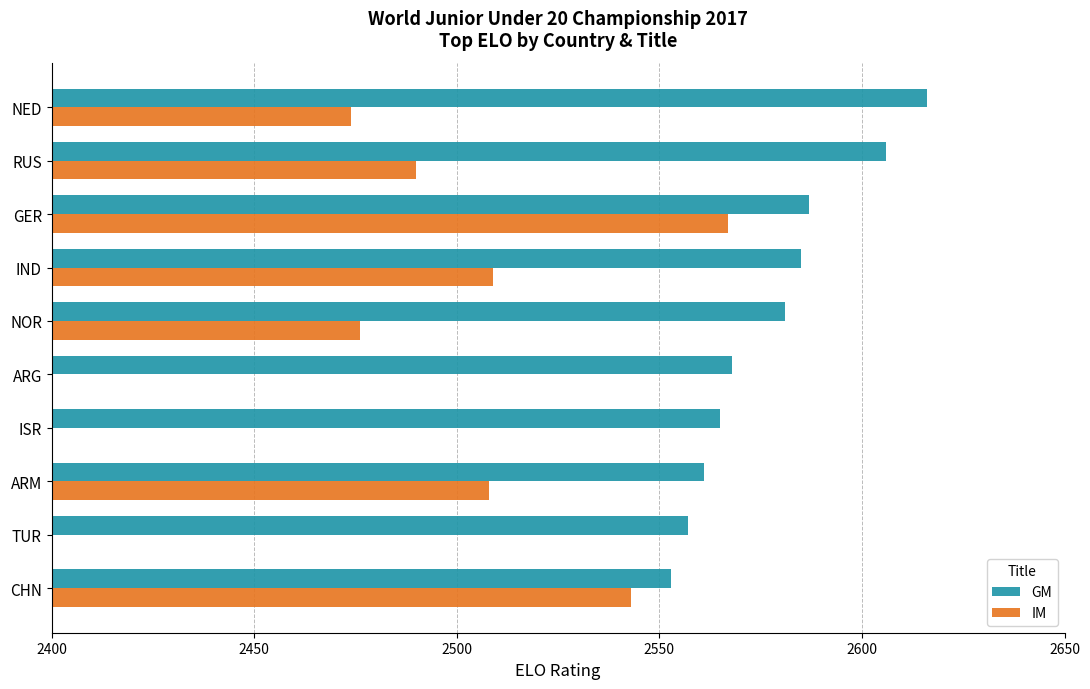

How many bars are there in each group?

2